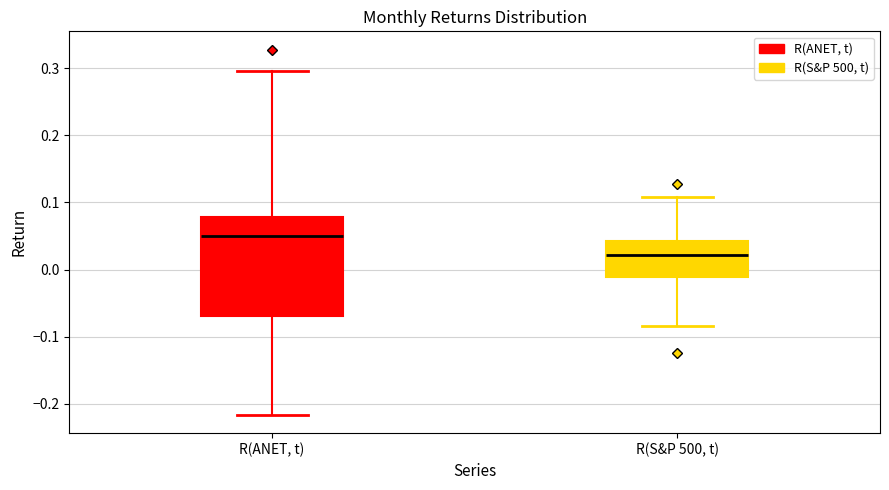

Where is the lower edge of the box for R(S&P 500, t) on the y-axis? The values are not printed on the chart, so give them approximately, as read against the axis.

-0.01